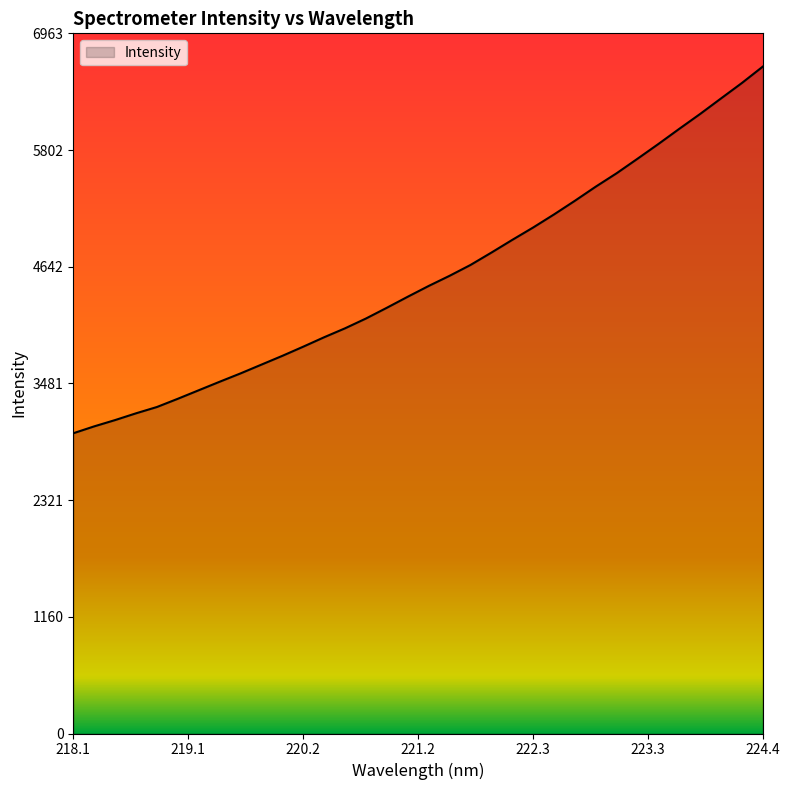

How many lines are shown in the chart?

1